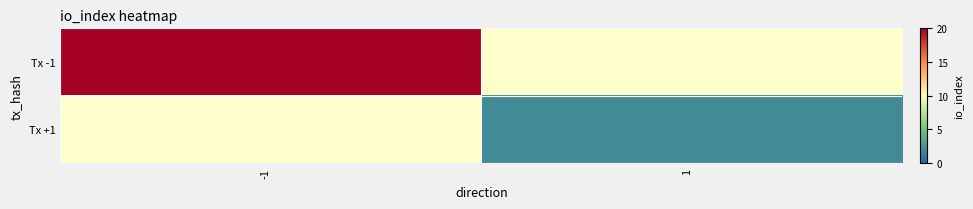

At -1, list the series in order from largest to smallest.

Tx -1, Tx +1